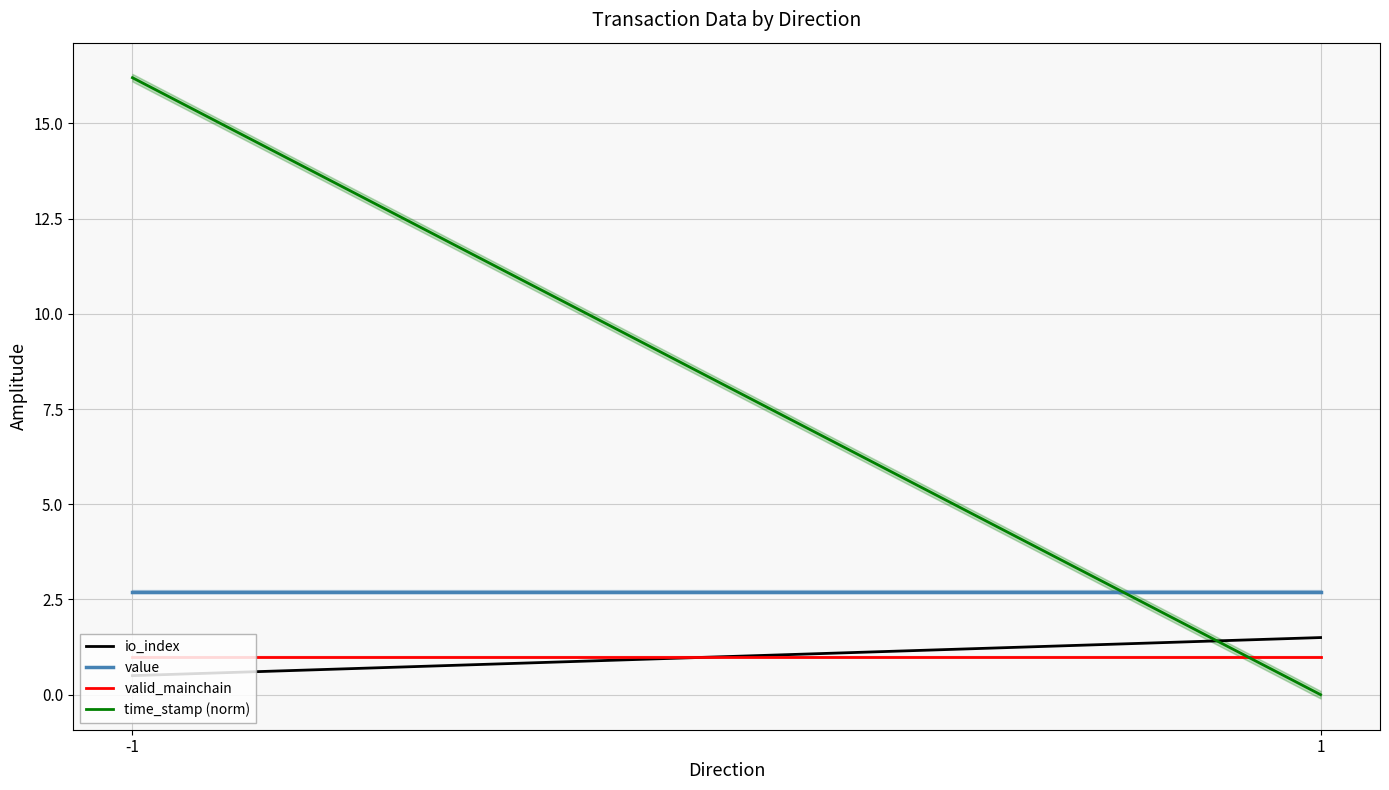

True or false: time_stamp (norm) has a value of 0.0 at 1.

True